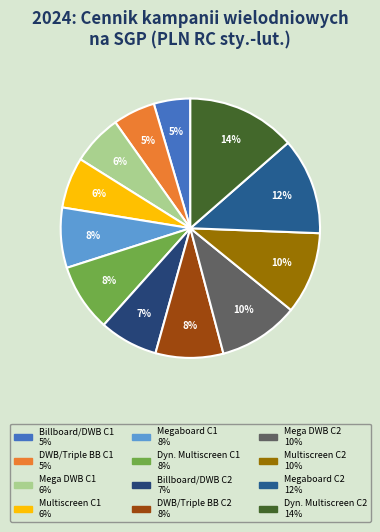

Count the number of slices in the pie.

12